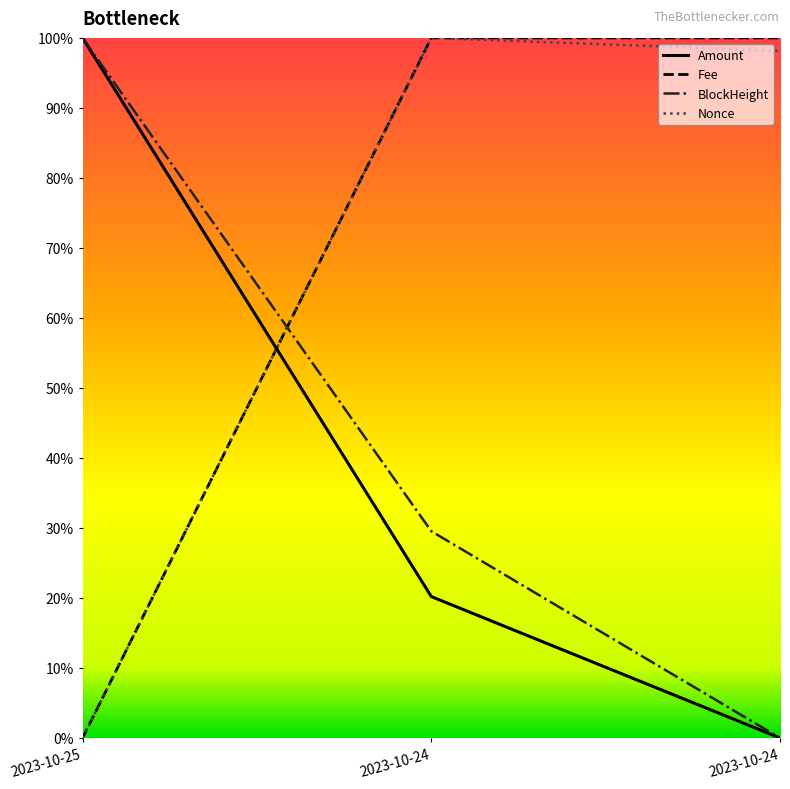

Is this an area chart (filled region under the line)?

No